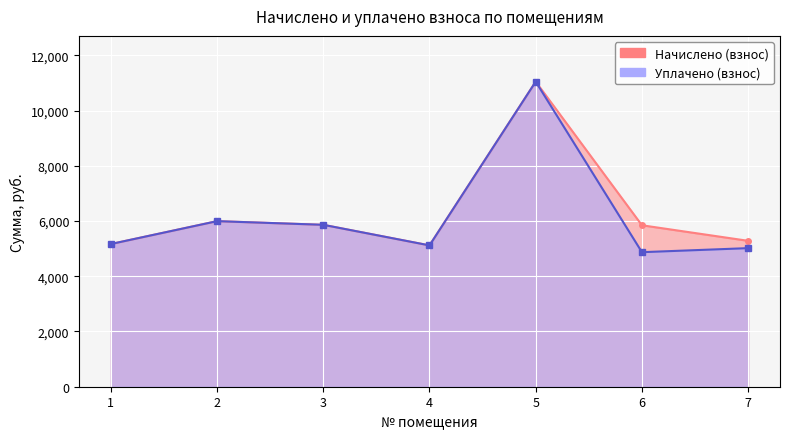

In Начислено (взнос), how many points are lower than both neighbors (excluding endpoints)?

1